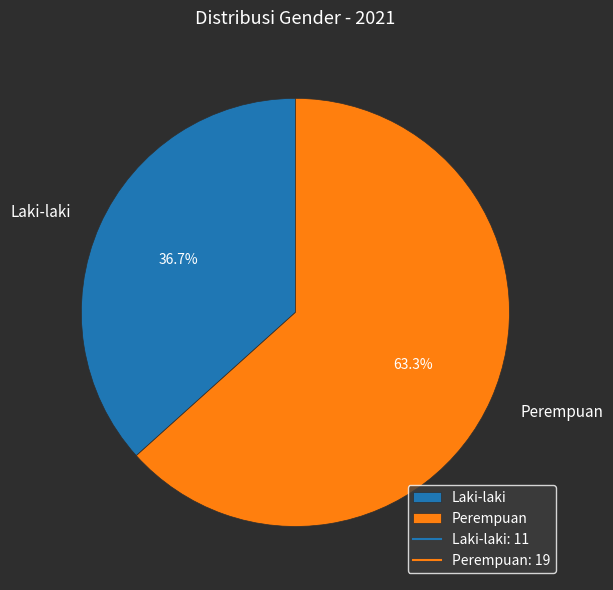

How many segments does this pie chart have?

2